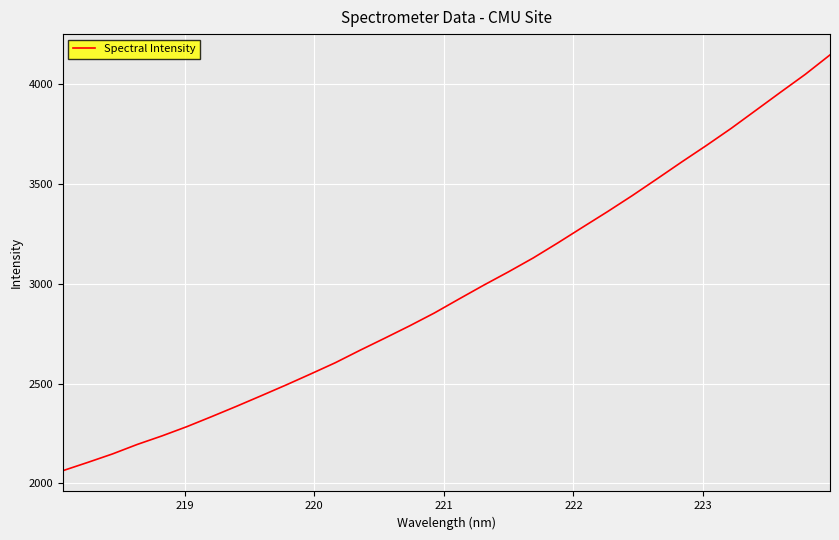

What is the greatest value displayed?

4147.2